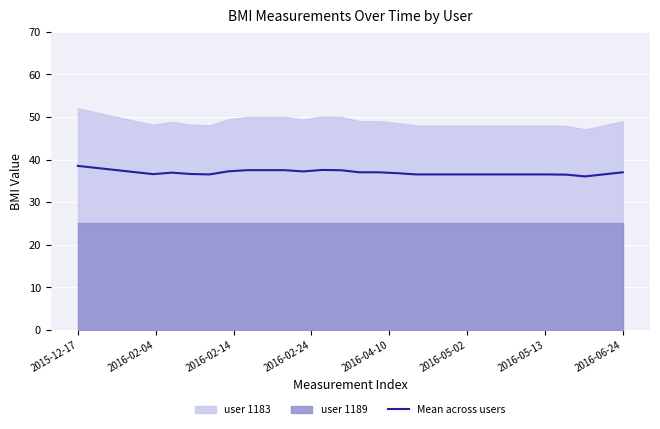

What is the highest value of the Mean across users series?

38.5